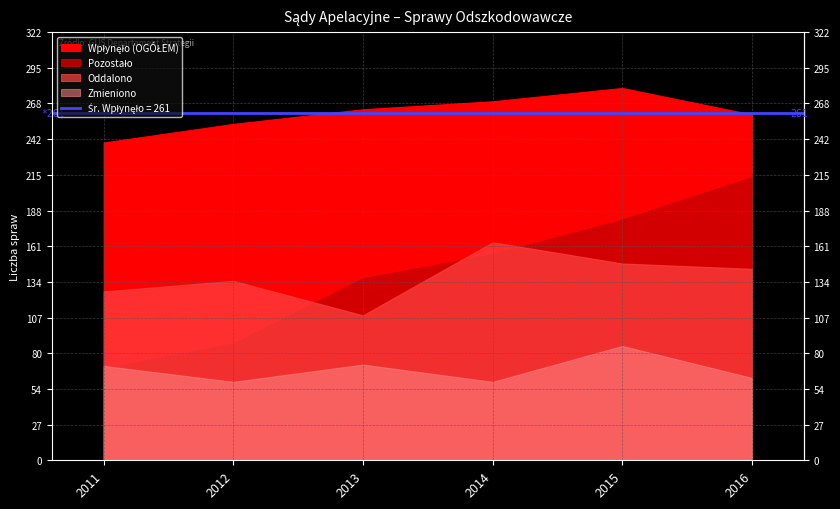

True or false: Zmieniono and Wpłynęło (OGÓŁEM) cross at least once.

False